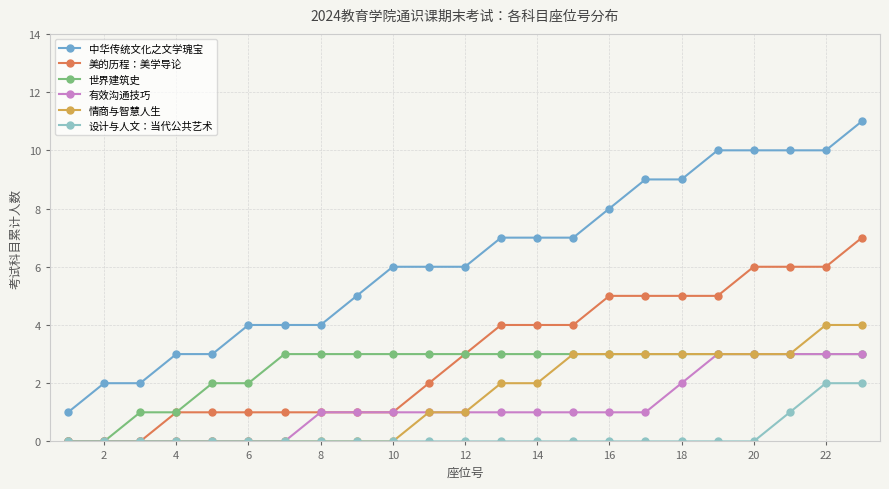

What is the highest value of the 世界建筑史 series?

3